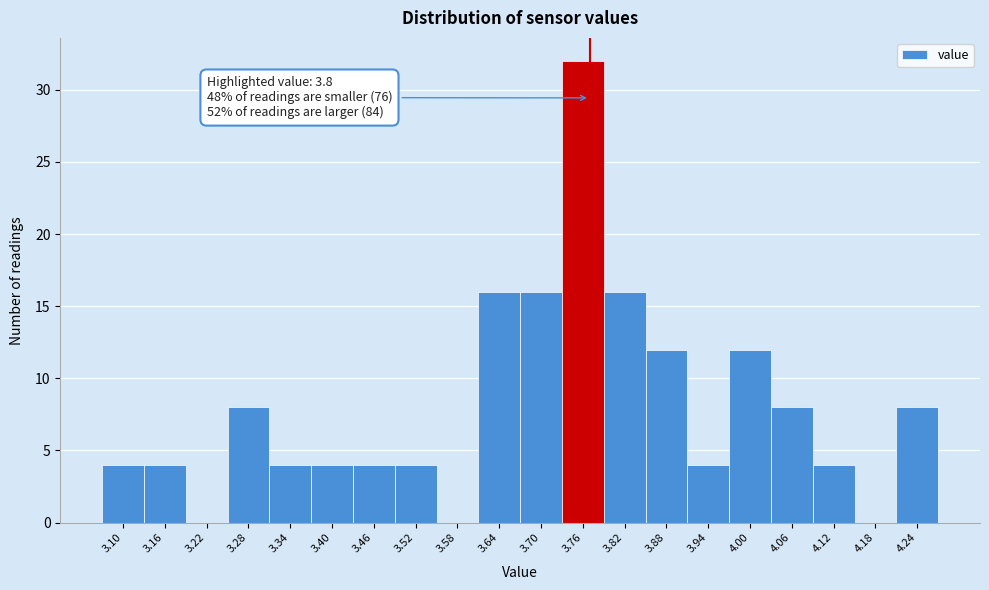

Reading left to right, what are all the values shown in this chart?

3.10=4	3.16=4	3.22=0	3.28=8	3.34=4	3.40=4	3.46=4	3.52=4	3.58=0	3.64=16	3.70=16	3.76=32	3.82=16	3.88=12	3.94=4	4.00=12	4.06=8	4.12=4	4.18=0	4.24=8